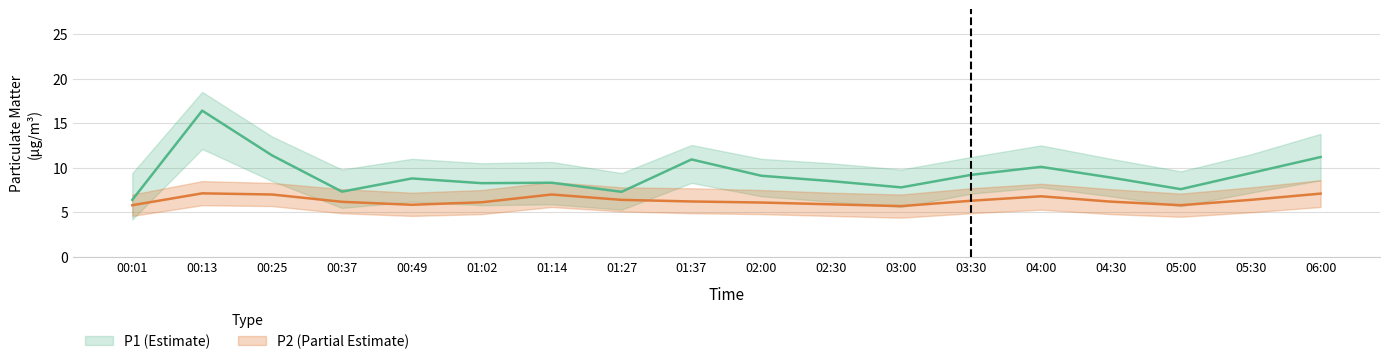

At which label does P2_lower reach its minimum?

03:00